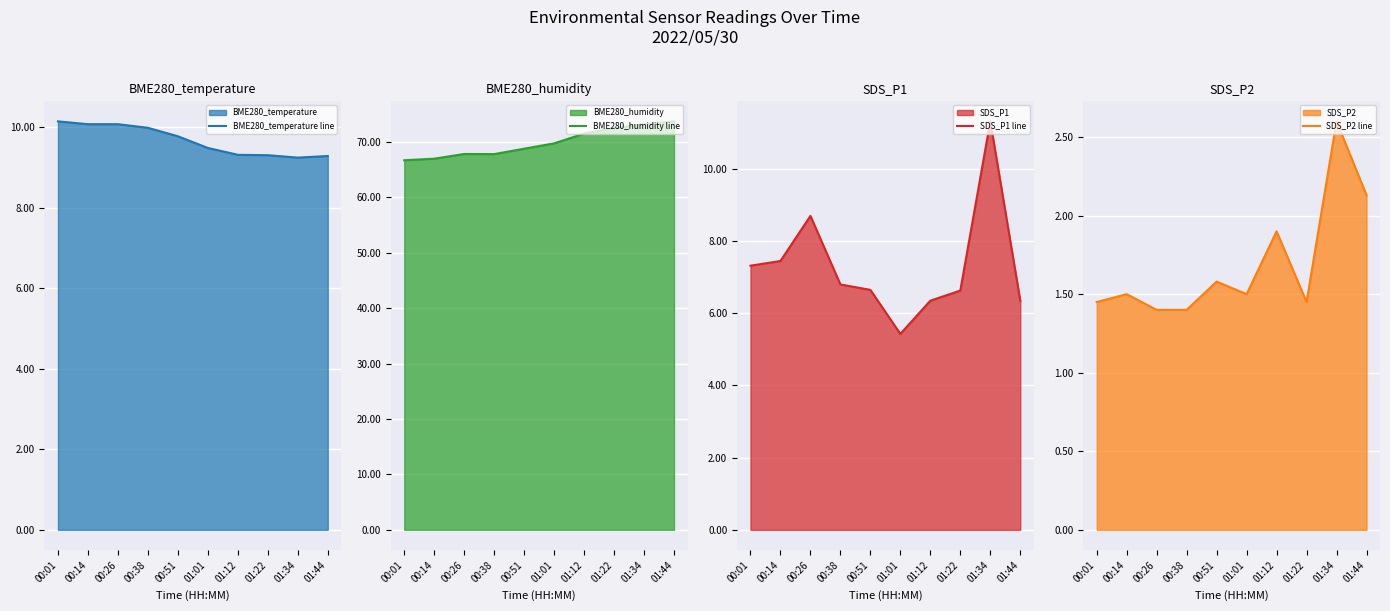

What is the sum of the SDS_P2 line values at 01:12 and 01:34?

4.5